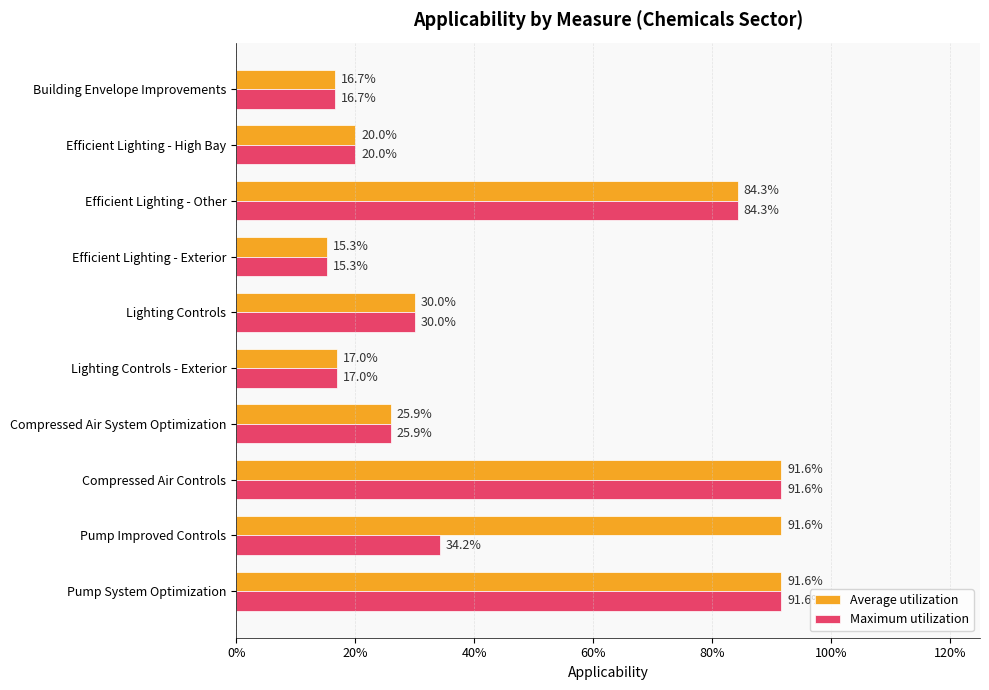

What are all the series names shown in the legend?

Average utilization, Maximum utilization